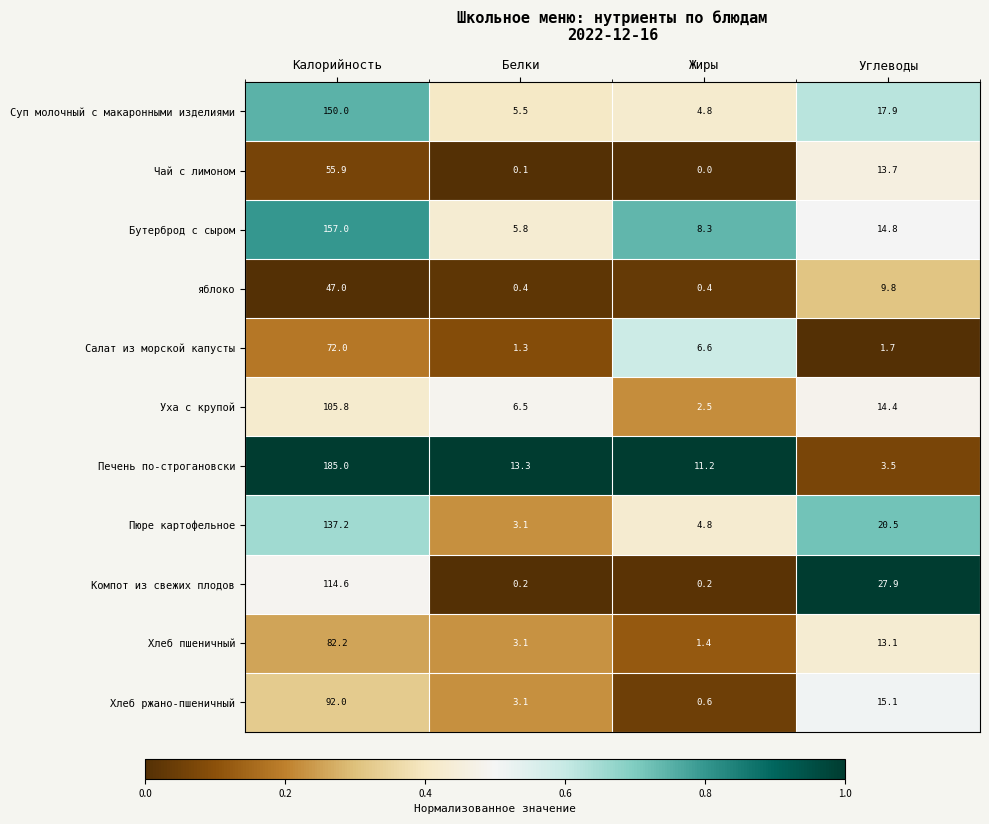

Between Калорийность and Углеводы, which series saw the biggest shift?

Печень по-строгановски